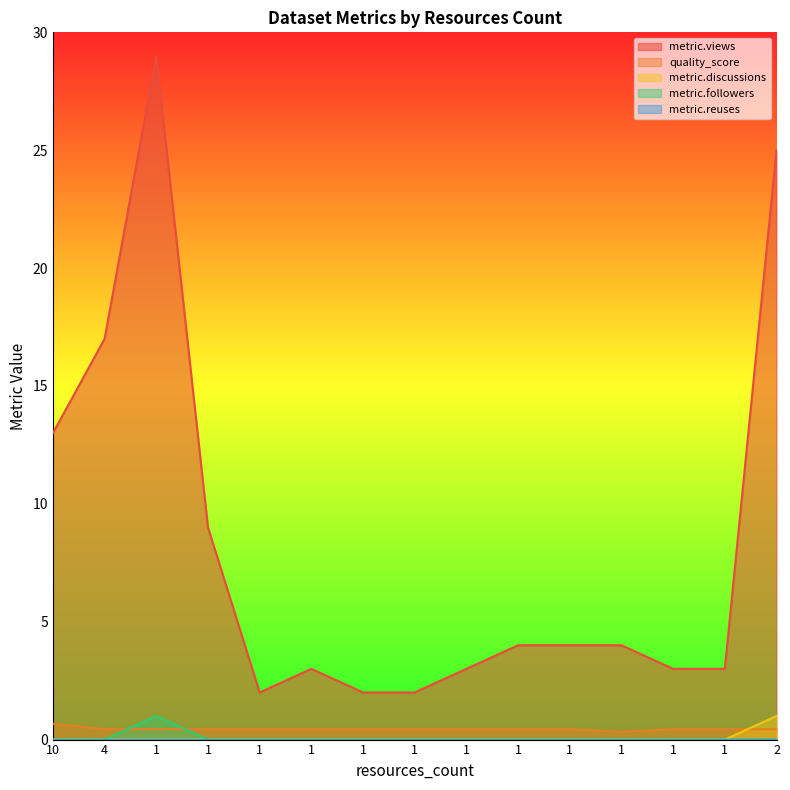

Rank the categories by quality_score value from highest to lowest.

10, 4, 1, 1, 1, 1, 1, 1, 1, 1, 1, 1, 1, 2, 1